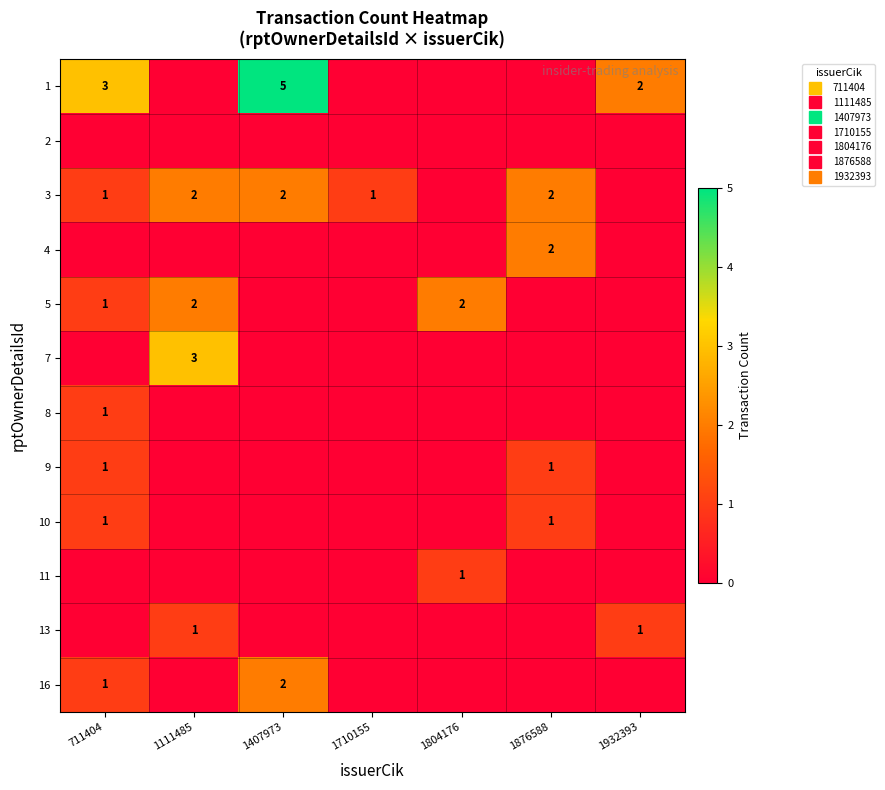

Rank the series by their maximum value, from highest to lowest.

1, 7, 3, 4, 5, 16, 8, 9, 10, 11, 13, 2